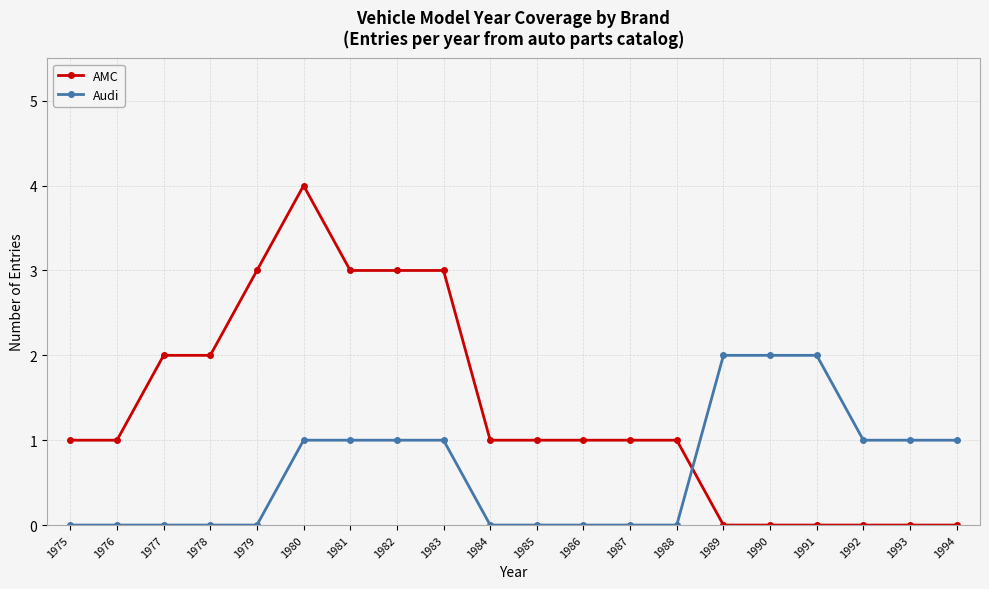

Reading left to right, transcribe all the data shown in this chart.

AMC: 1	1	2	2	3	4	3	3	3	1	1	1	1	1	0	0	0	0	0	0
Audi: 0	0	0	0	0	1	1	1	1	0	0	0	0	0	2	2	2	1	1	1